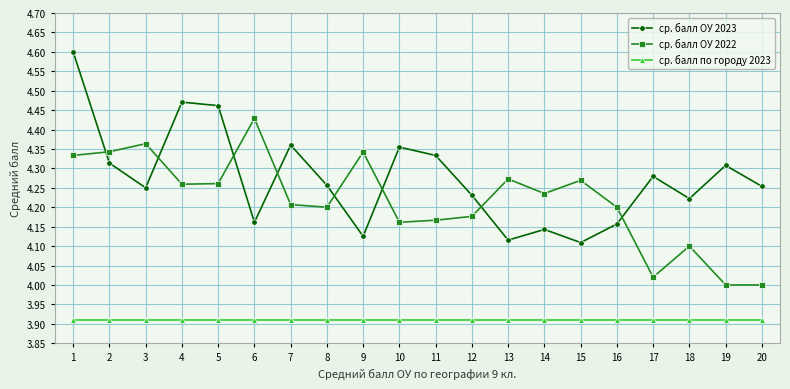

What is the maximum value shown in the chart?

4.6